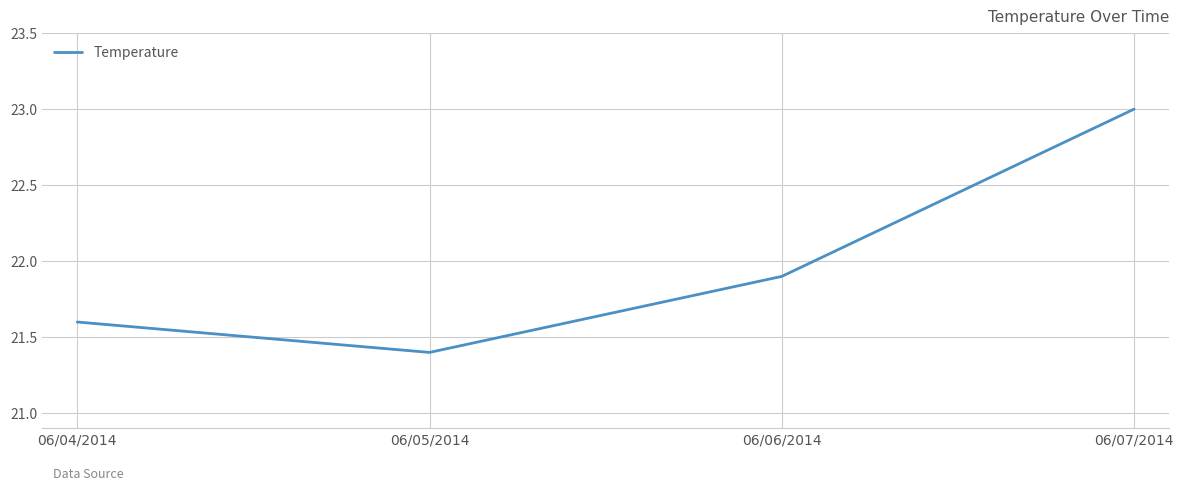

The chart shows a value of 34.6 at 06/07/2014. True or false?

False